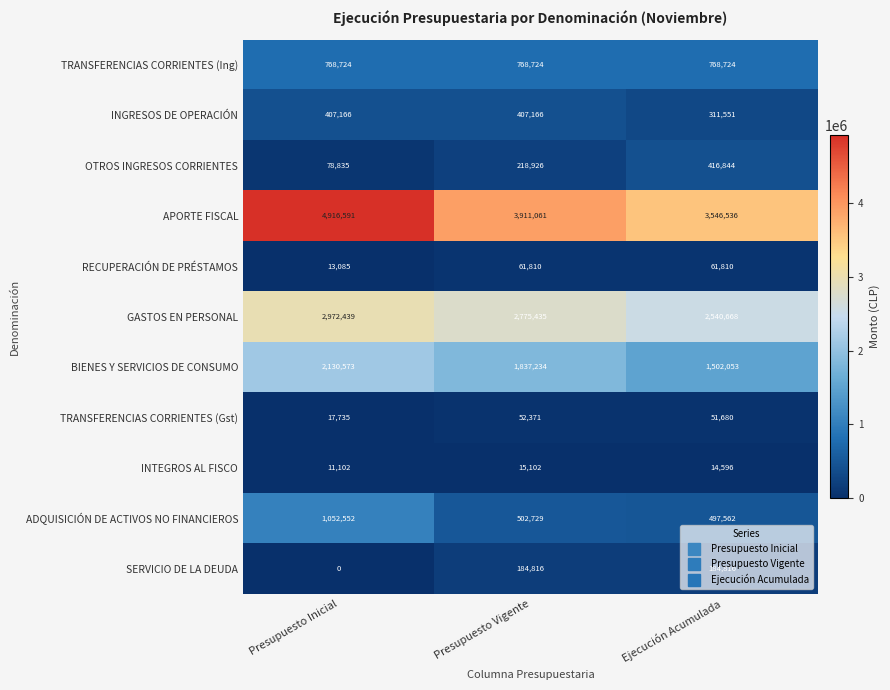

Rank the series by their maximum value, from lowest to highest.

INTEGROS AL FISCO, TRANSFERENCIAS CORRIENTES (Gst), RECUPERACIÓN DE PRÉSTAMOS, SERVICIO DE LA DEUDA, INGRESOS DE OPERACIÓN, OTROS INGRESOS CORRIENTES, TRANSFERENCIAS CORRIENTES (Ing), ADQUISICIÓN DE ACTIVOS NO FINANCIEROS, BIENES Y SERVICIOS DE CONSUMO, GASTOS EN PERSONAL, APORTE FISCAL